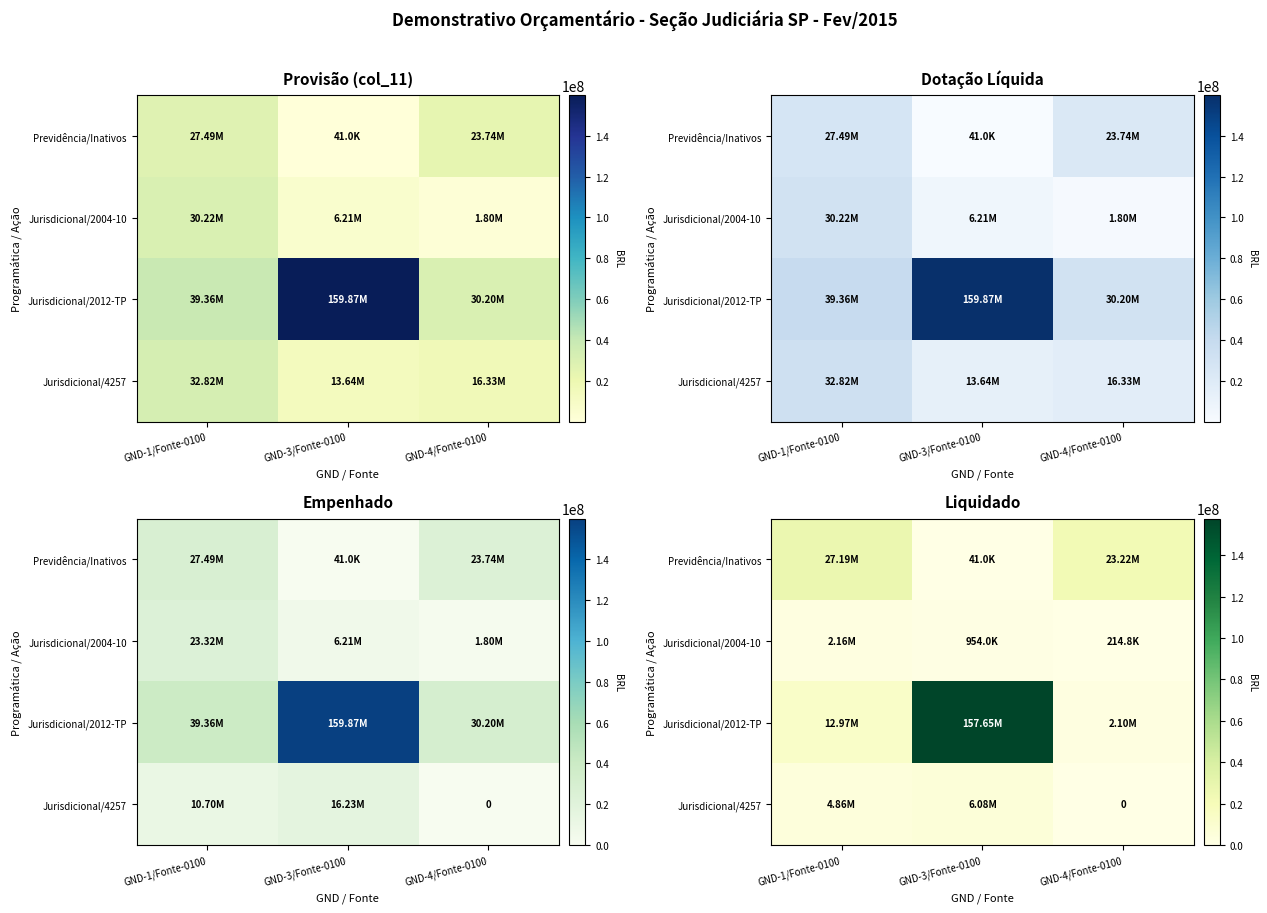

What is the total value across all series at GND-3/Fonte-0100?

164720366.1